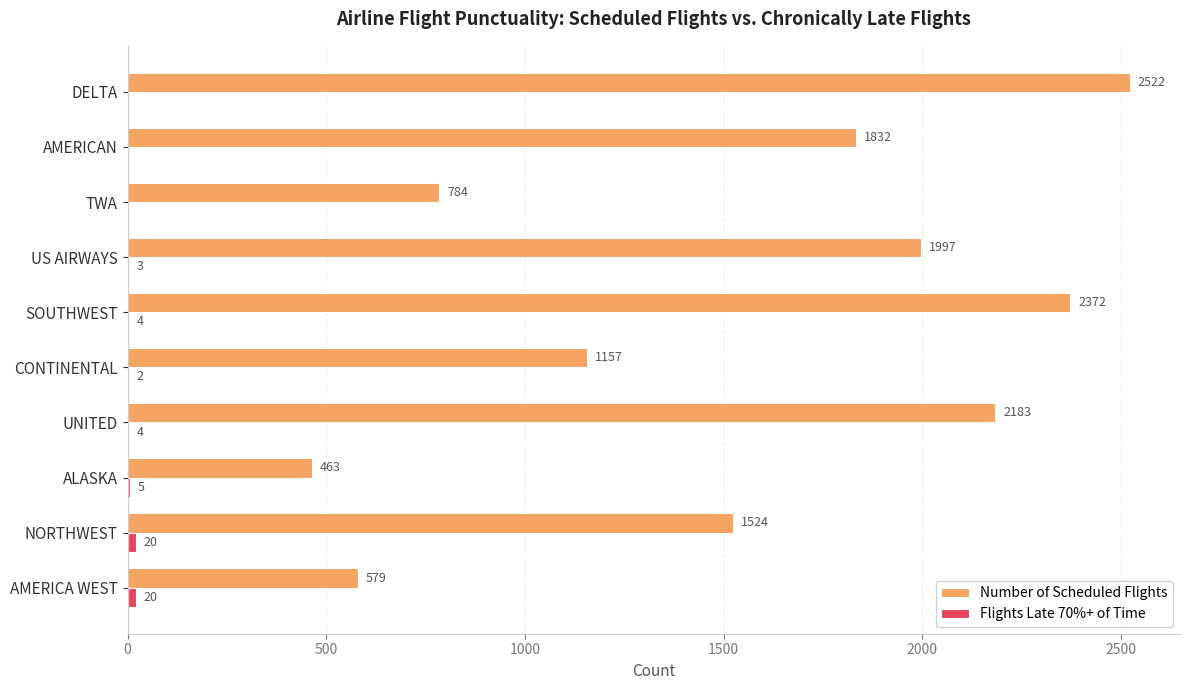

At which category is the sum across all series the highest?

DELTA